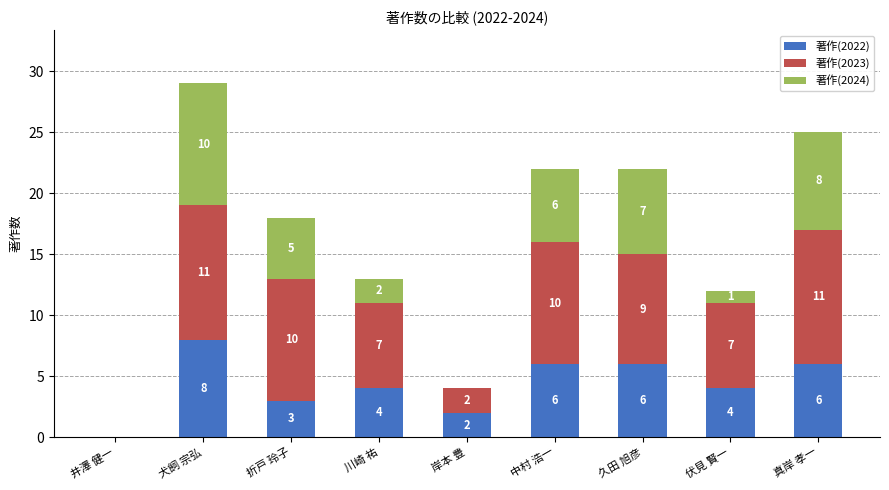

What is the maximum value for 著作(2022)?

8